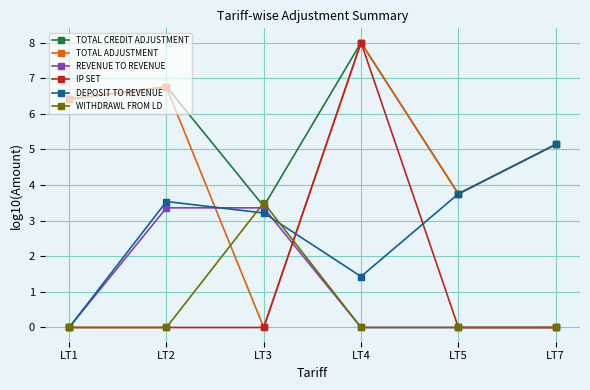

What is the total value across all series at LT4?

25.4